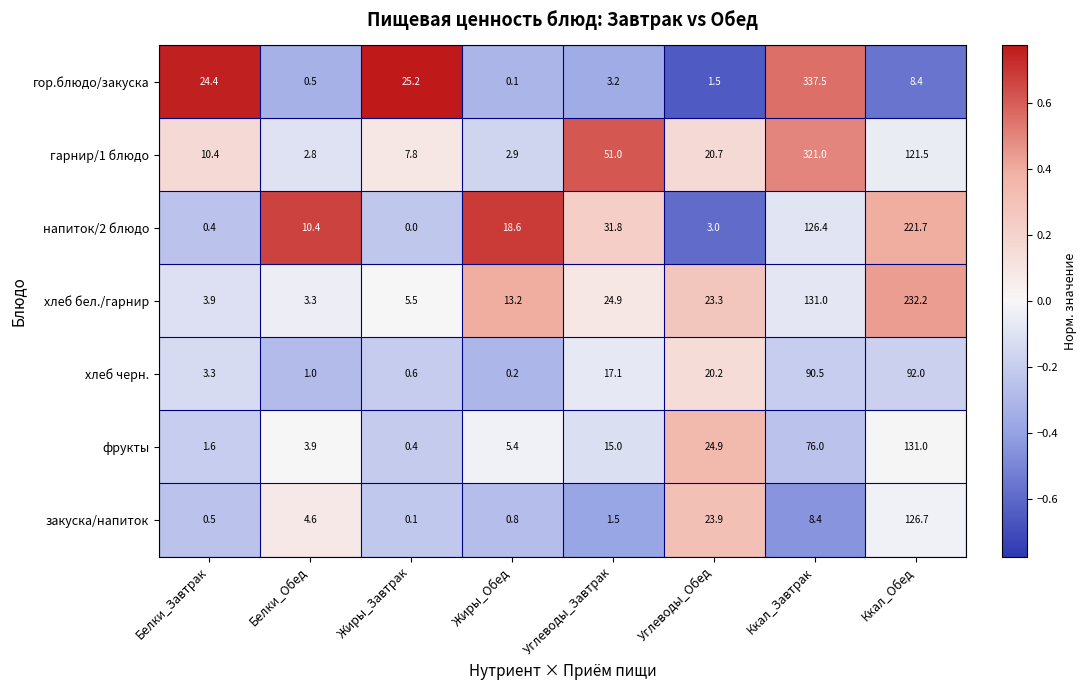

At which category is the sum across all series the highest?

Ккал_Завтрак